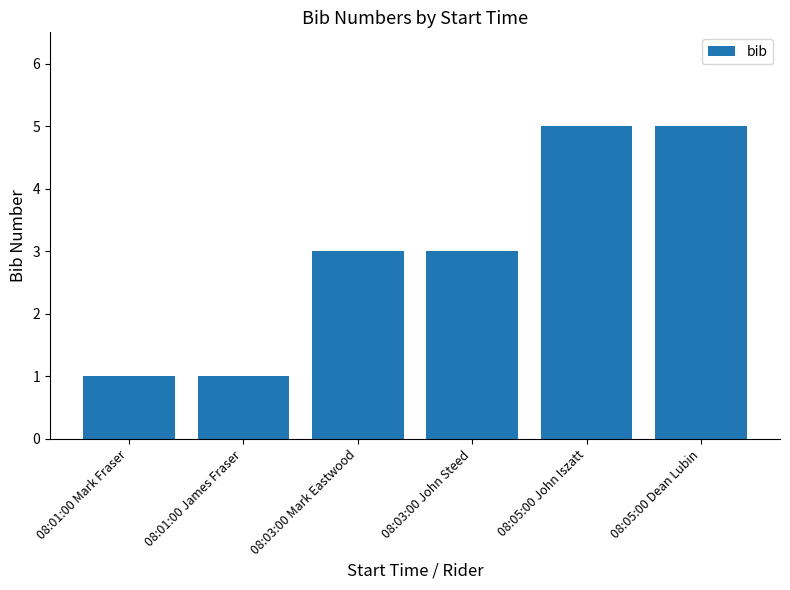

The value at 08:05:00 John Iszatt is 9. True or false?

False